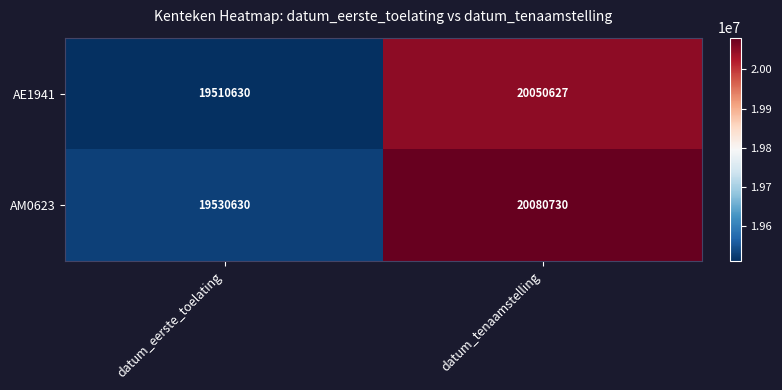

Between datum_eerste_toelating and datum_tenaamstelling, which series saw the biggest shift?

AM0623